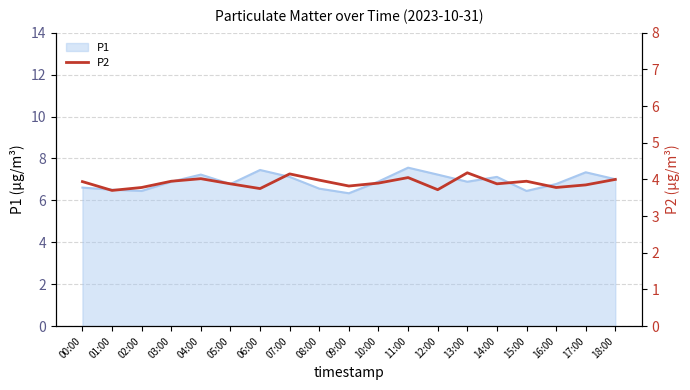

True or false: there are more than 0 points higher than both neighbors.

True